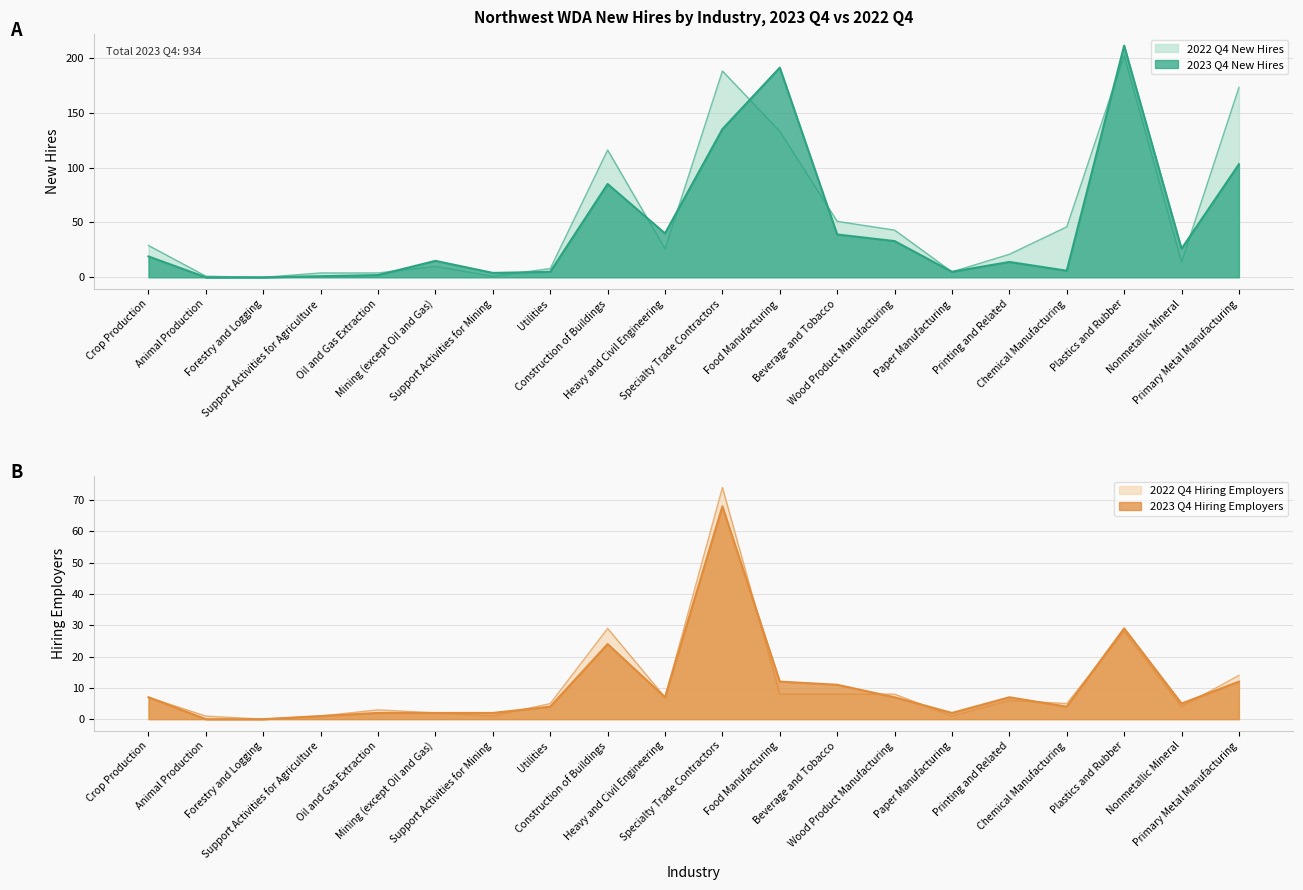

At which category does 2023 Q4 New Hires reach its first local peak?

Mining (except Oil and Gas)